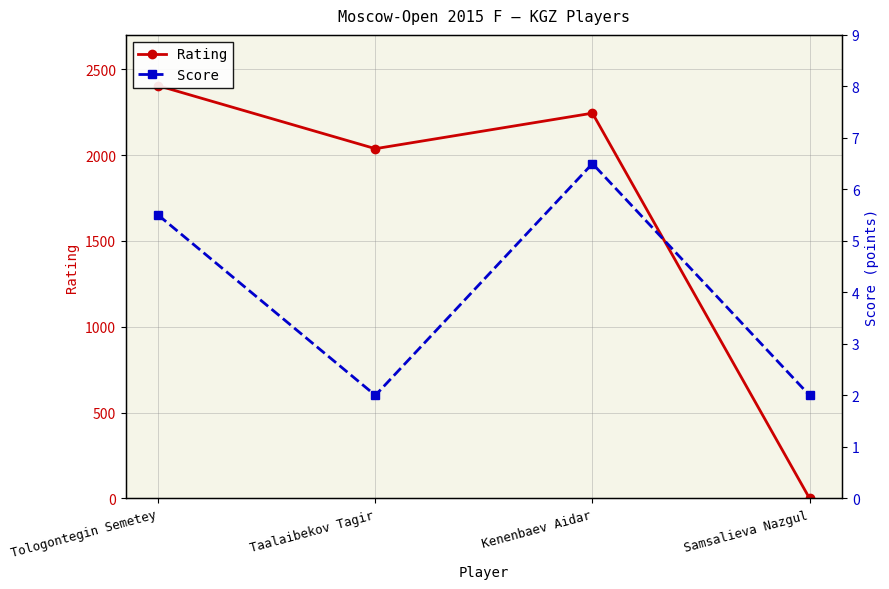

Which series has the largest range (max minus min)?

Rating